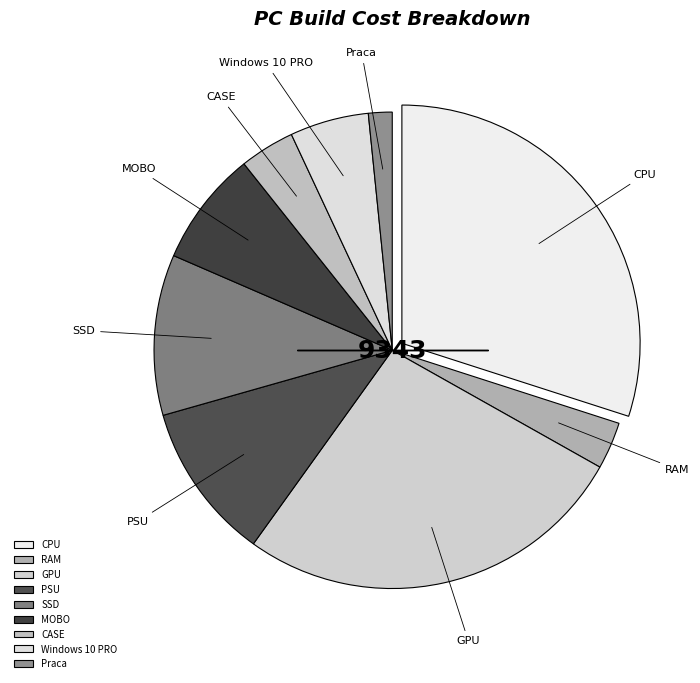

Approximately how many times larger is the value at Windows 10 PRO compared to CPU?

0.2